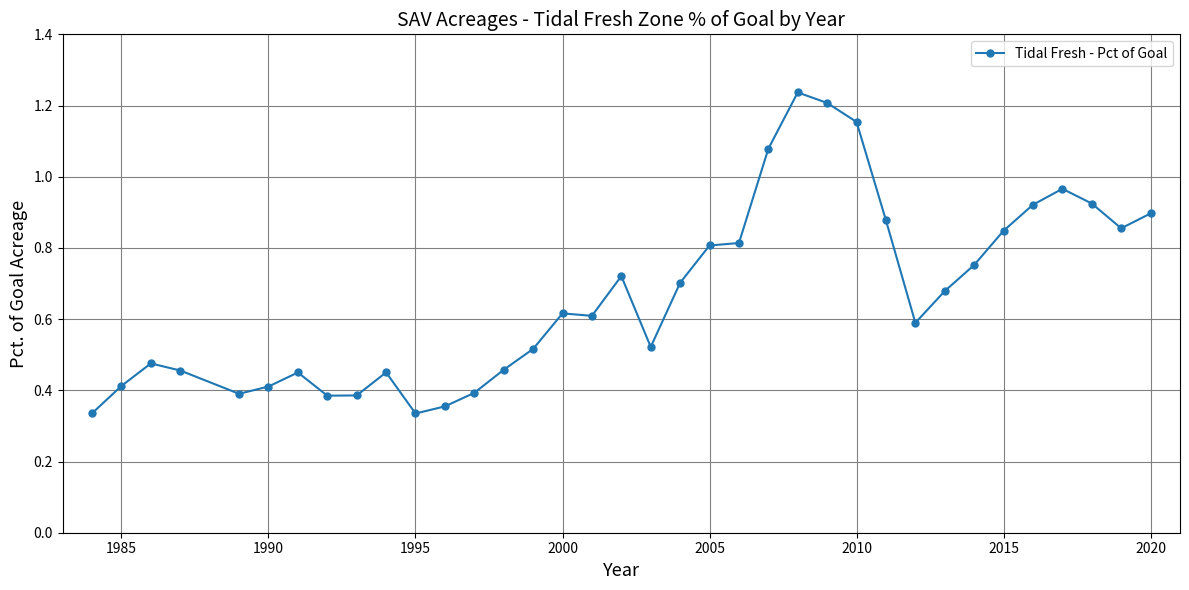

What is the sum of all values?

24.0